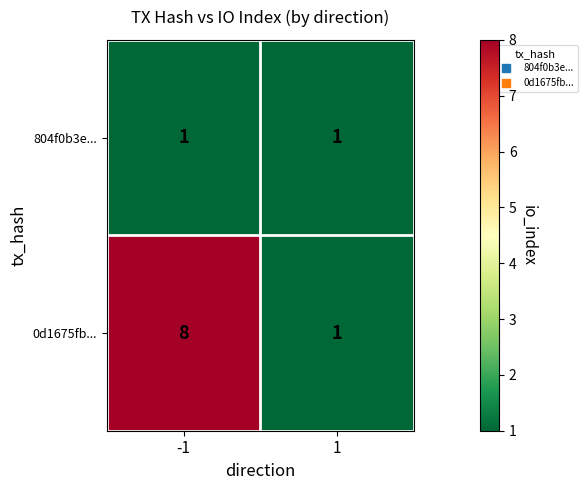

At which category is the sum across all series the highest?

-1